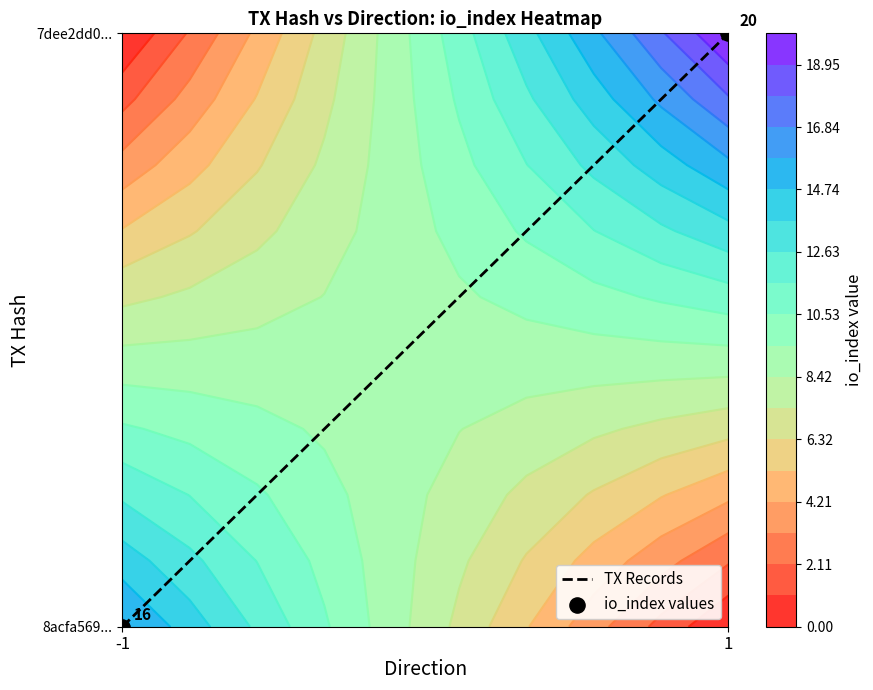

At 1, list the series in order from largest to smallest.

TX Records, io_index values